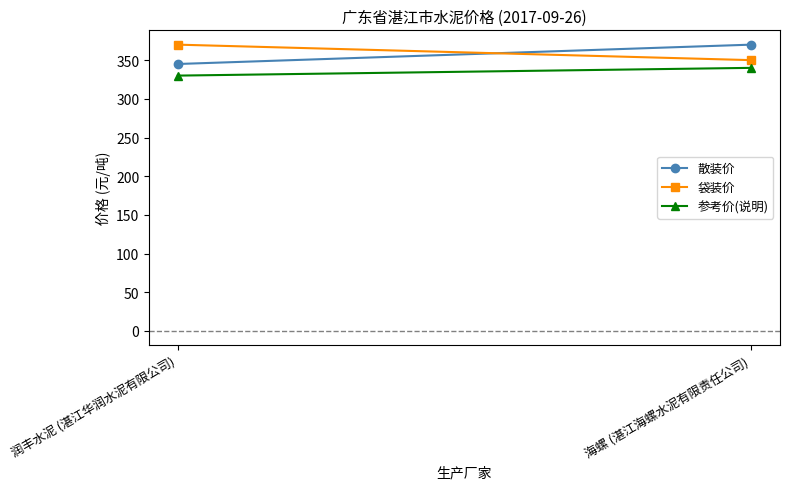

Reading left to right, extract all data points from this chart.

散装价: 345	370
袋装价: 370	350
参考价(说明): 330	340